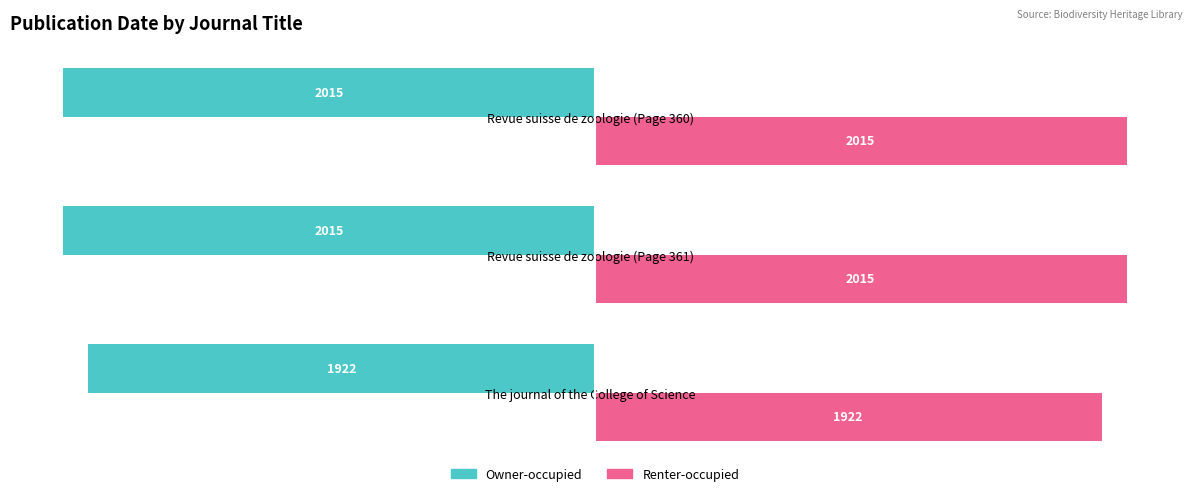

What is the difference between the maximum and second lowest values in the Owner-occupied series?

93